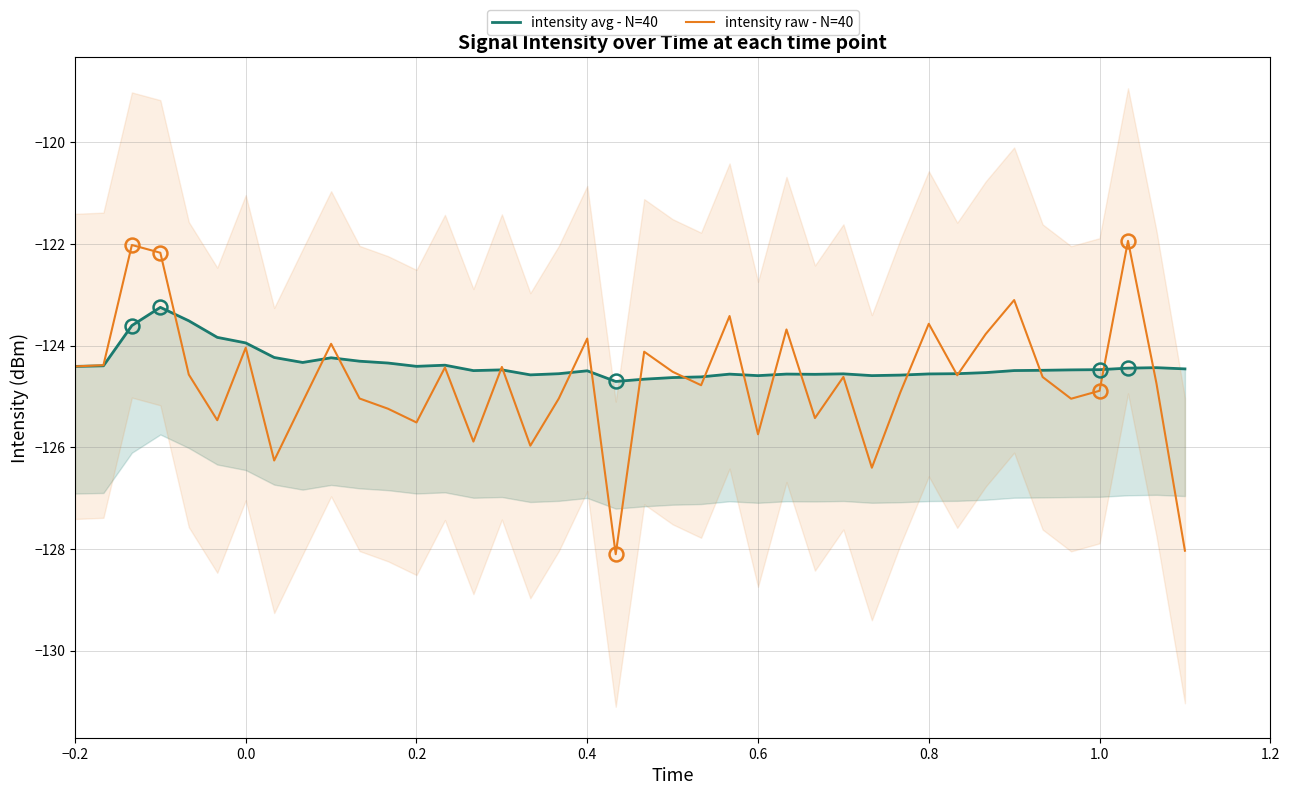

Which series has the widest spread of values?

intensity raw - N=40